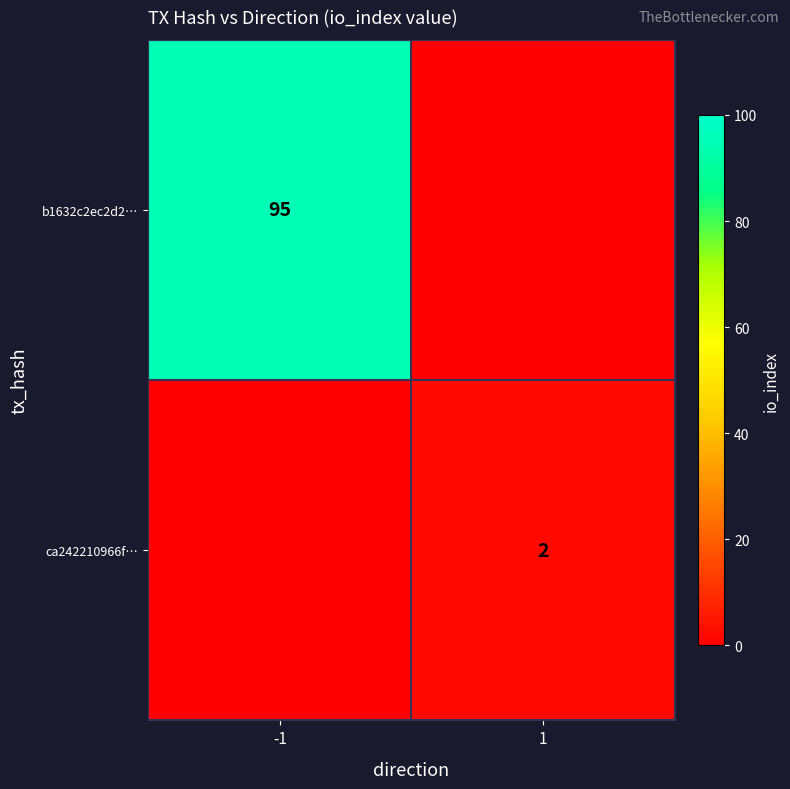

Is the value of ca242210966f… at 1 greater than the value of b1632c2ec2d2… at -1?

No